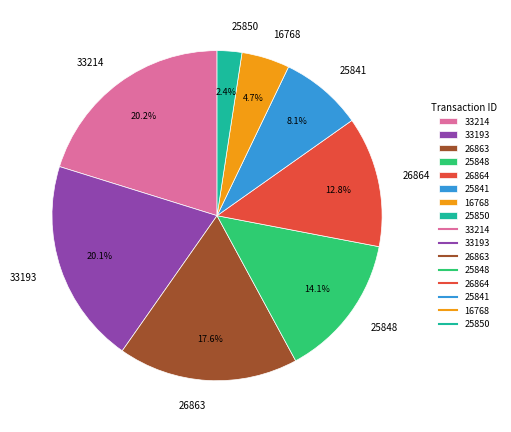

Which category has the smallest portion of the pie?

25850